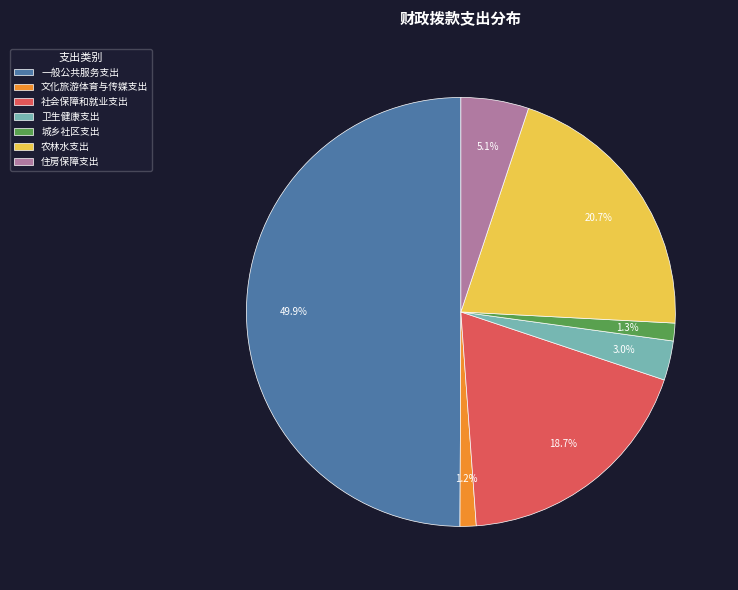

Does 卫生健康支出 represent more than half of the total?

No